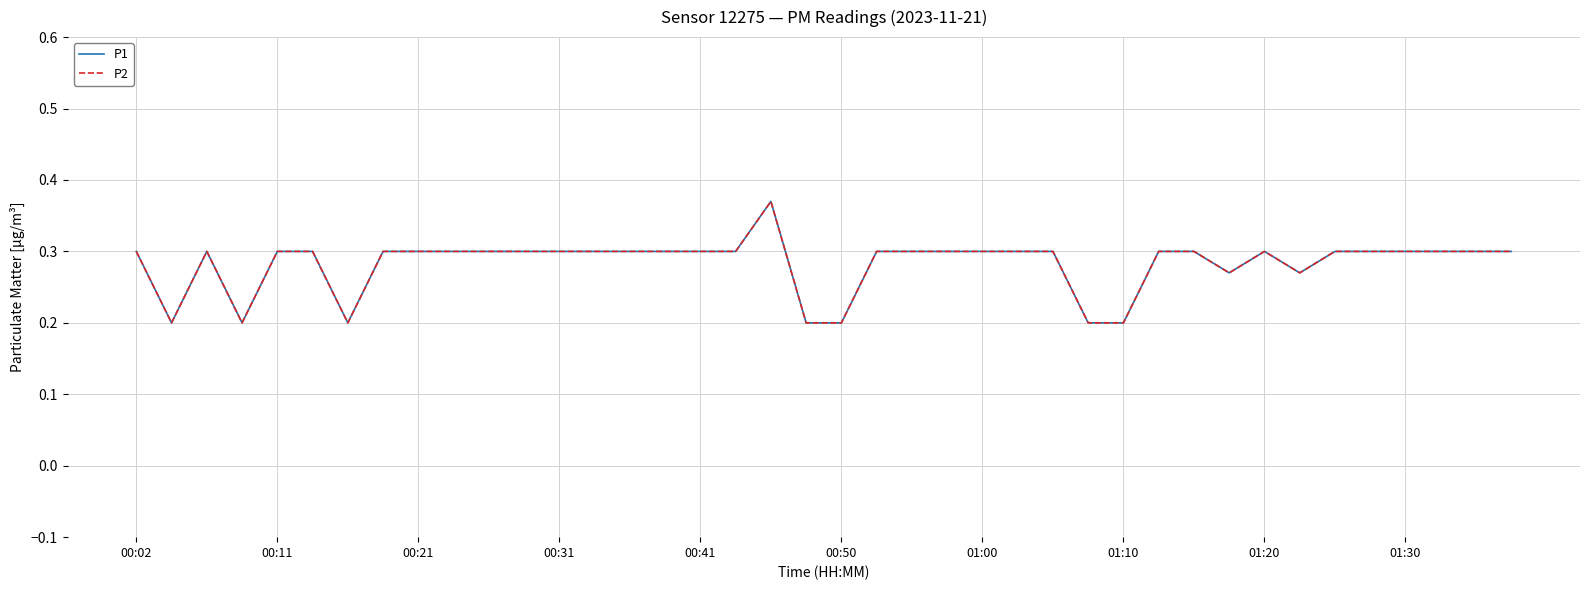

How many lines are shown in the chart?

2